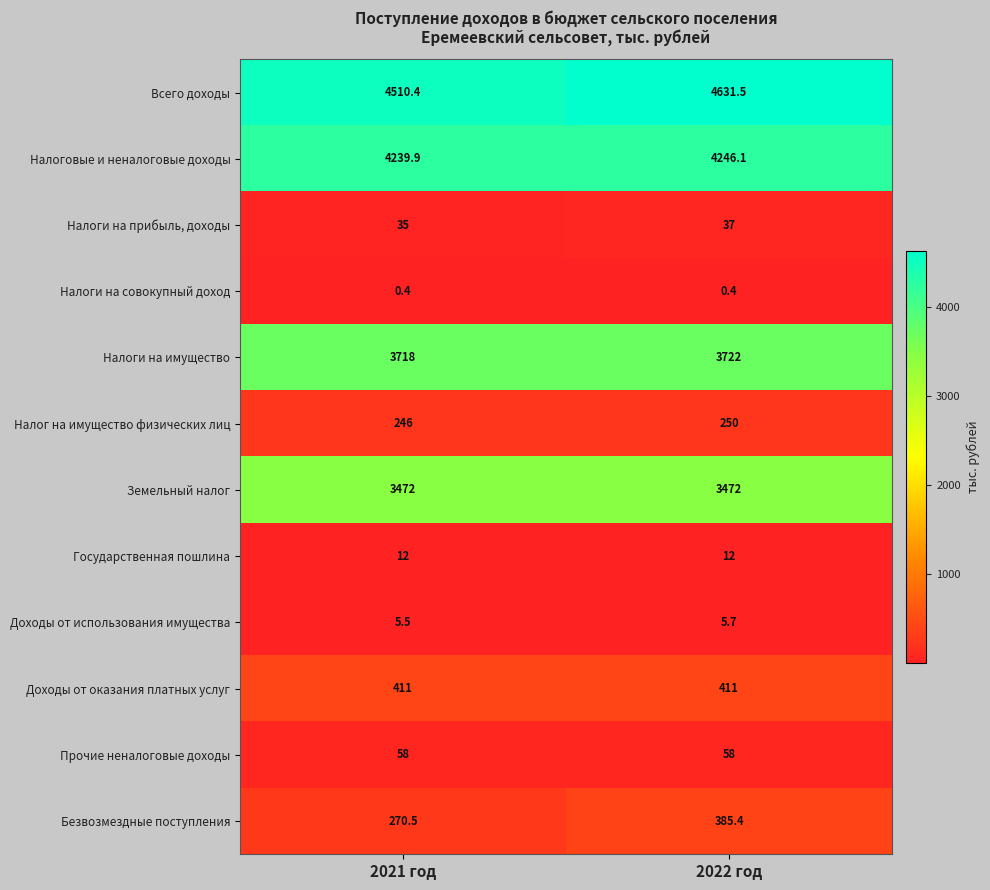

At which category is the sum across all series the highest?

2022 год